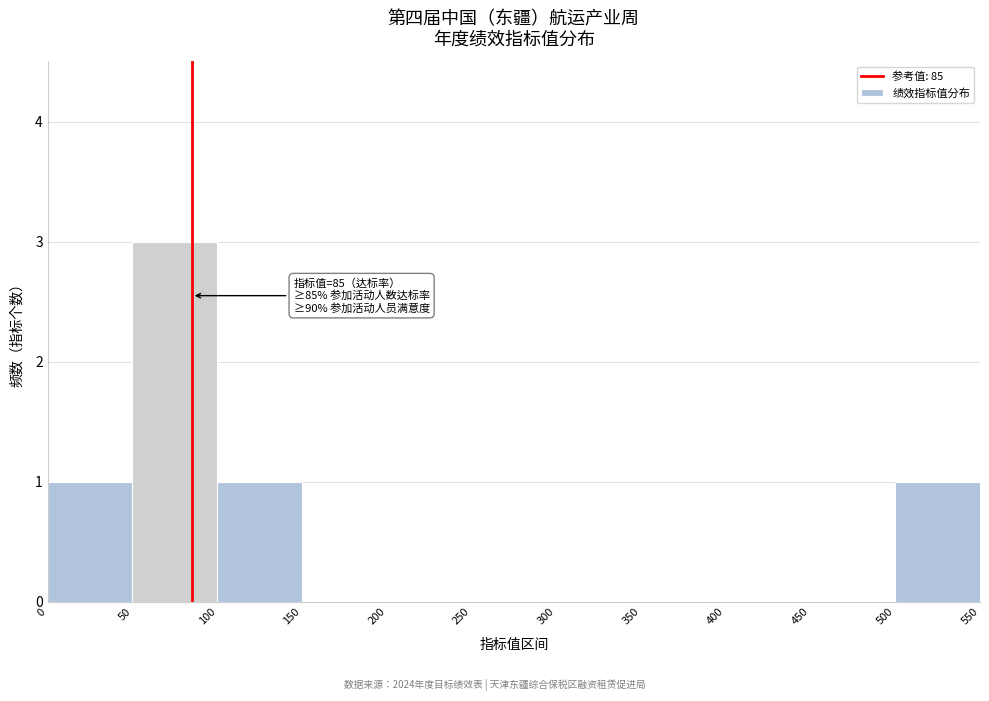

Which range on the x-axis has the tallest bar?

50 to 100